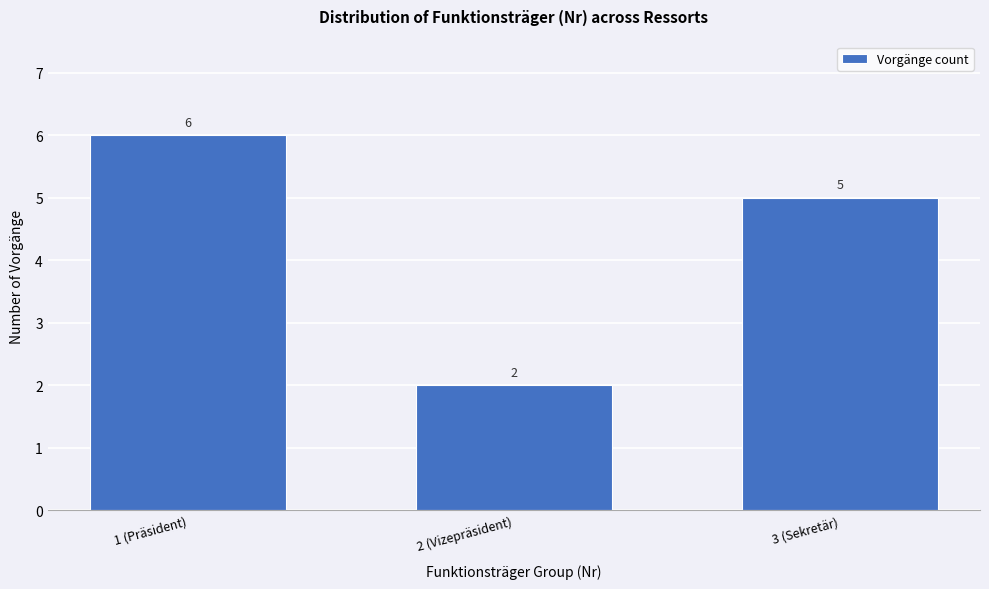

Reading right to left, list all the values displayed in this chart.

5	2	6